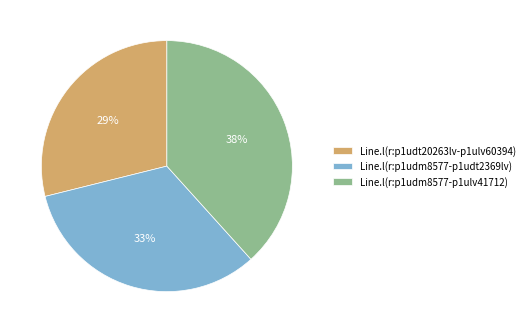

Between Line.l(r:p1udm8577-p1ulv41712) and Line.l(r:p1udm8577-p1udt2369lv), which is larger?

Line.l(r:p1udm8577-p1ulv41712)